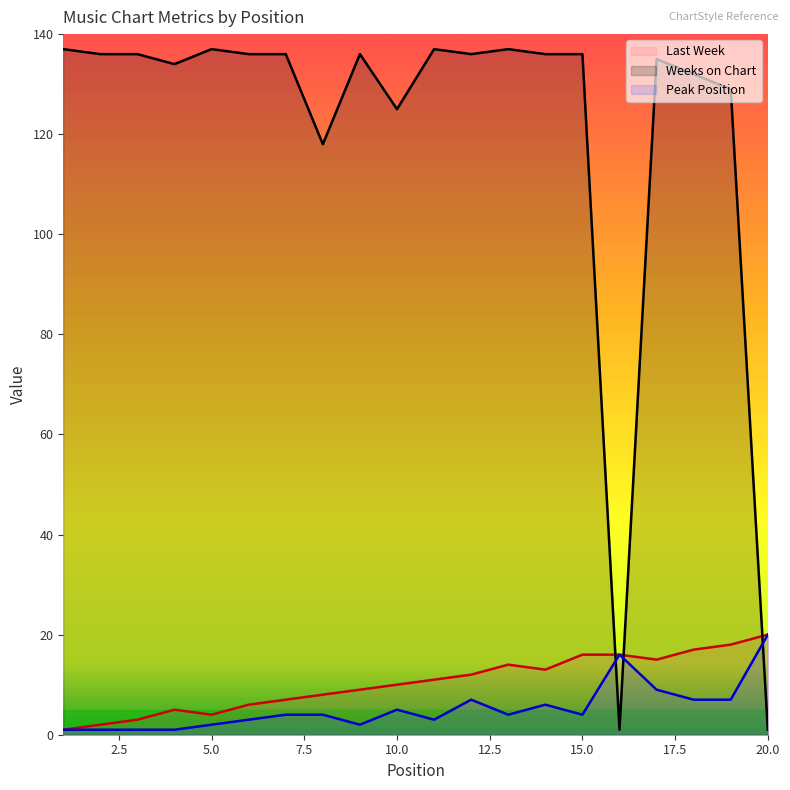

What is the total value across all series at 1?

139